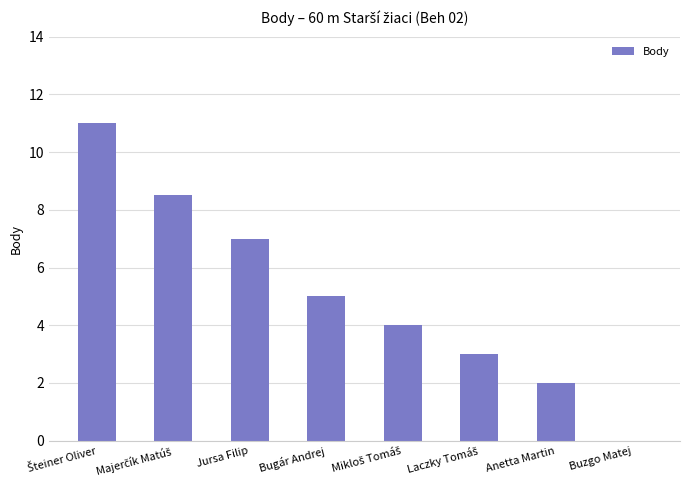

What value does the data have at Bugár Andrej?

5.0